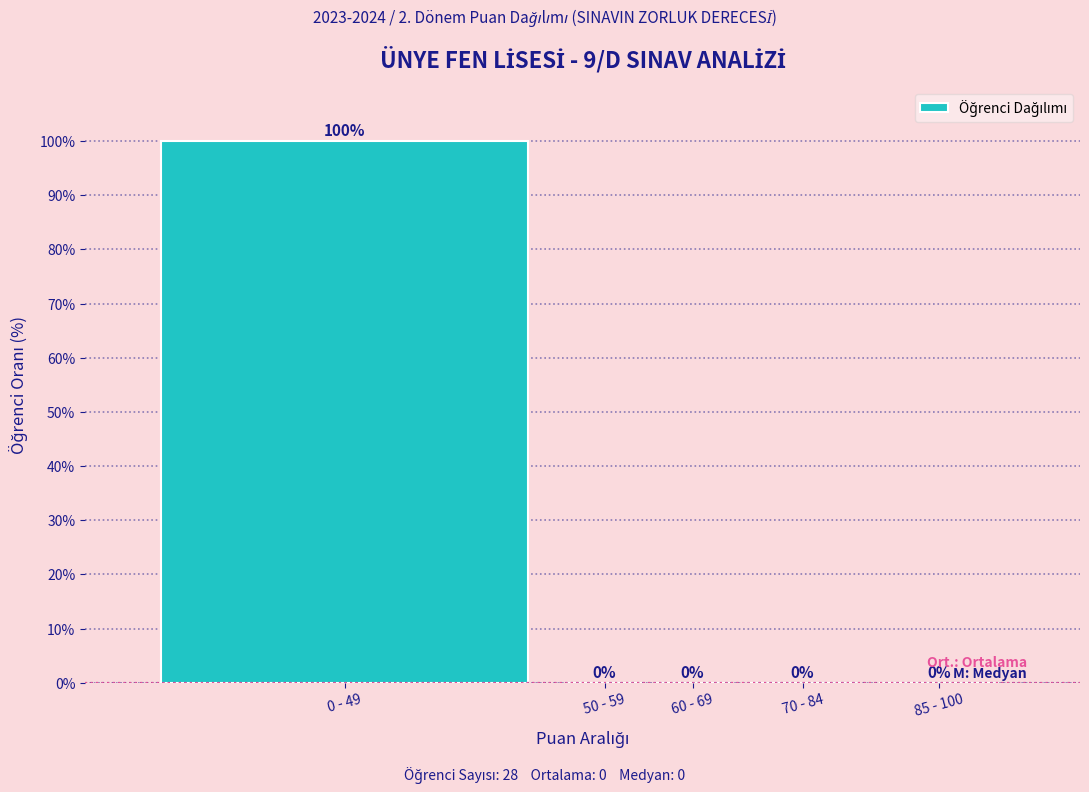

Reading left to right, extract all data points from this chart.

0 - 49=100	50 - 59=0	60 - 69=0	70 - 84=0	85 - 100=0